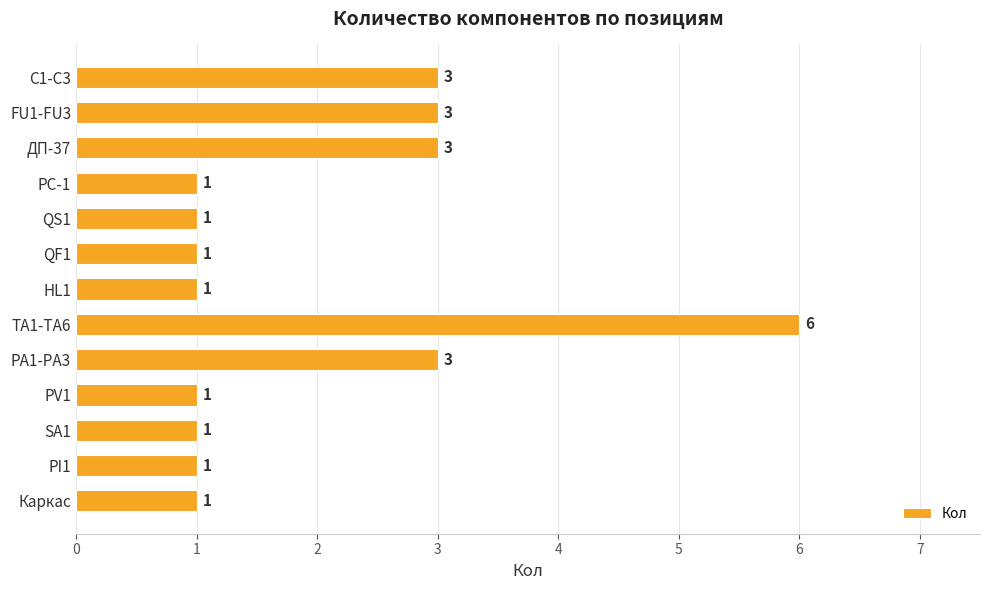

Does the chart contain stacked bars?

No